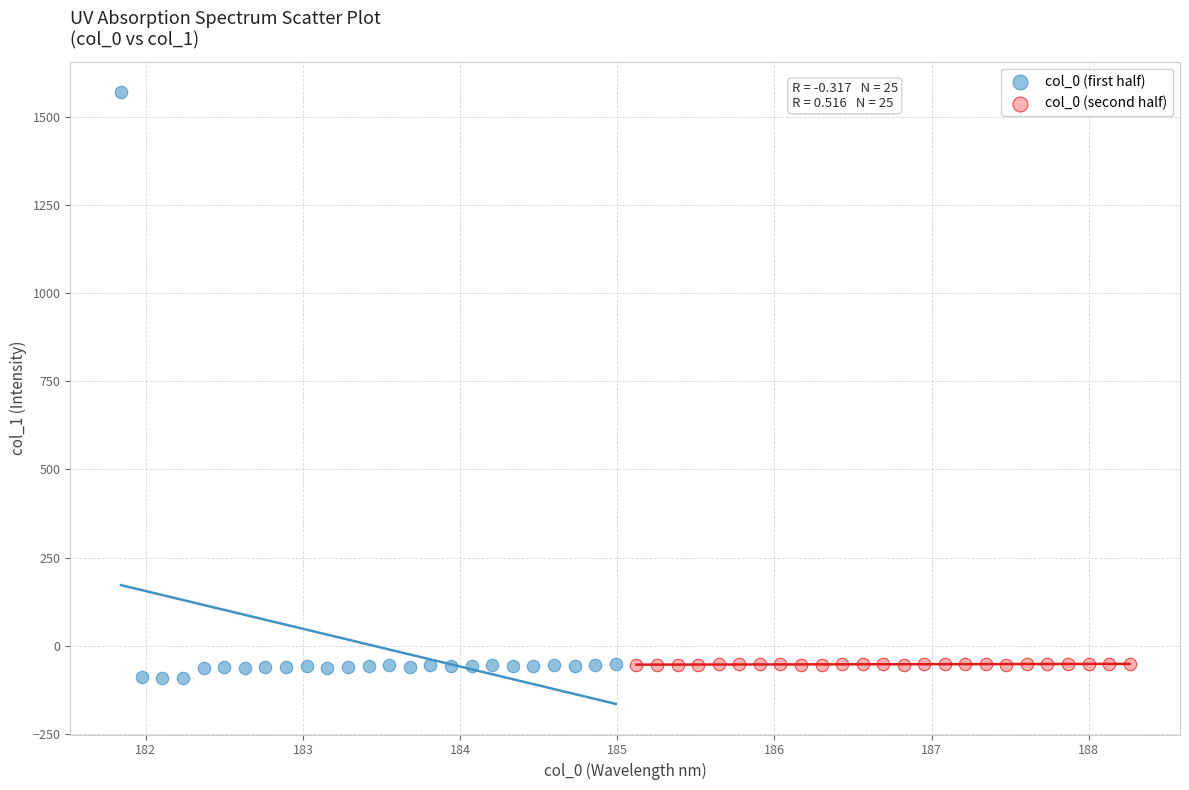

Which series has the largest Y range (max minus min)?

col_0 (first half)